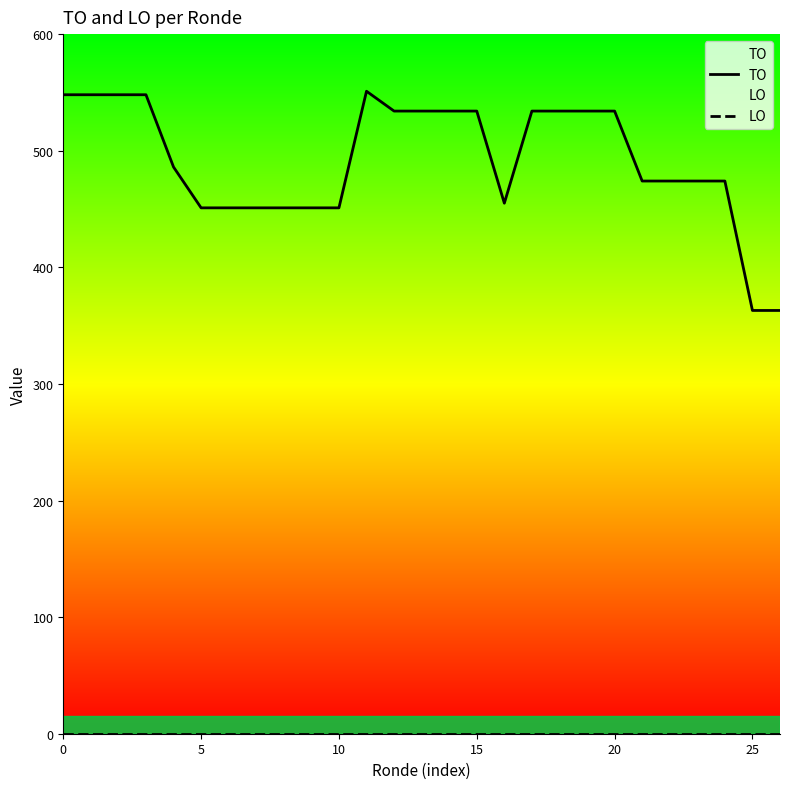

At which category is the sum across all series the highest?

11